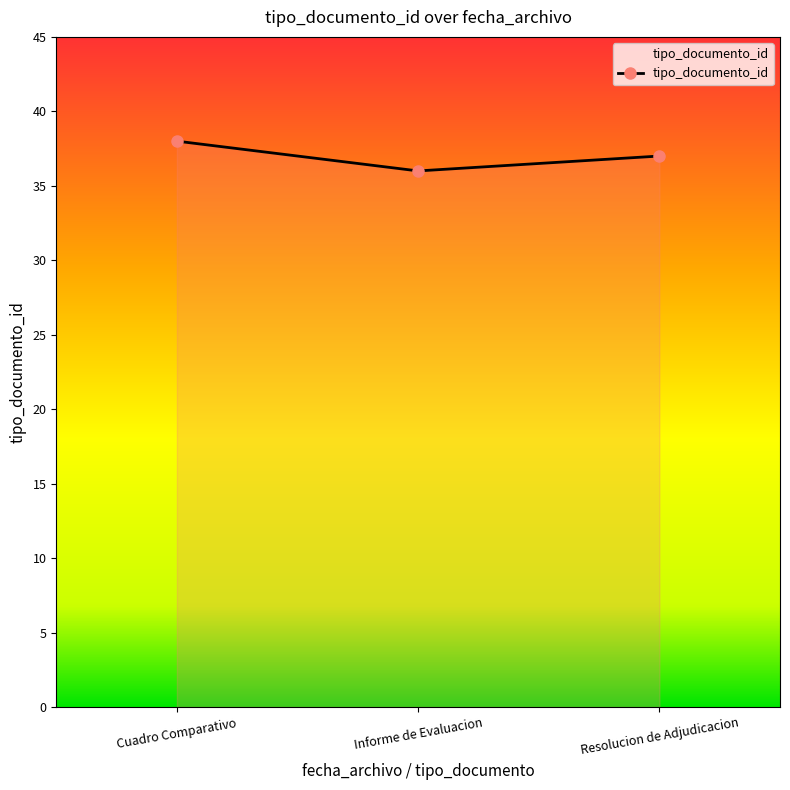

Does the chart have visible grid lines?

No